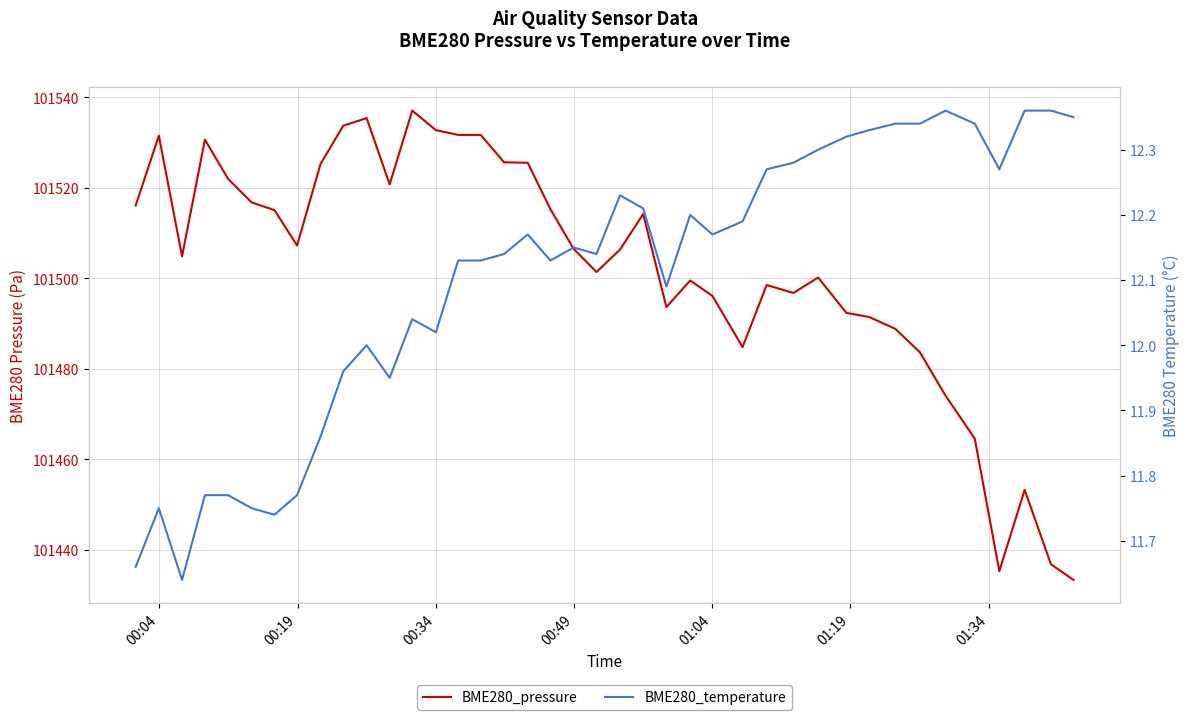

What are all the series names shown in the legend?

BME280_pressure, BME280_temperature